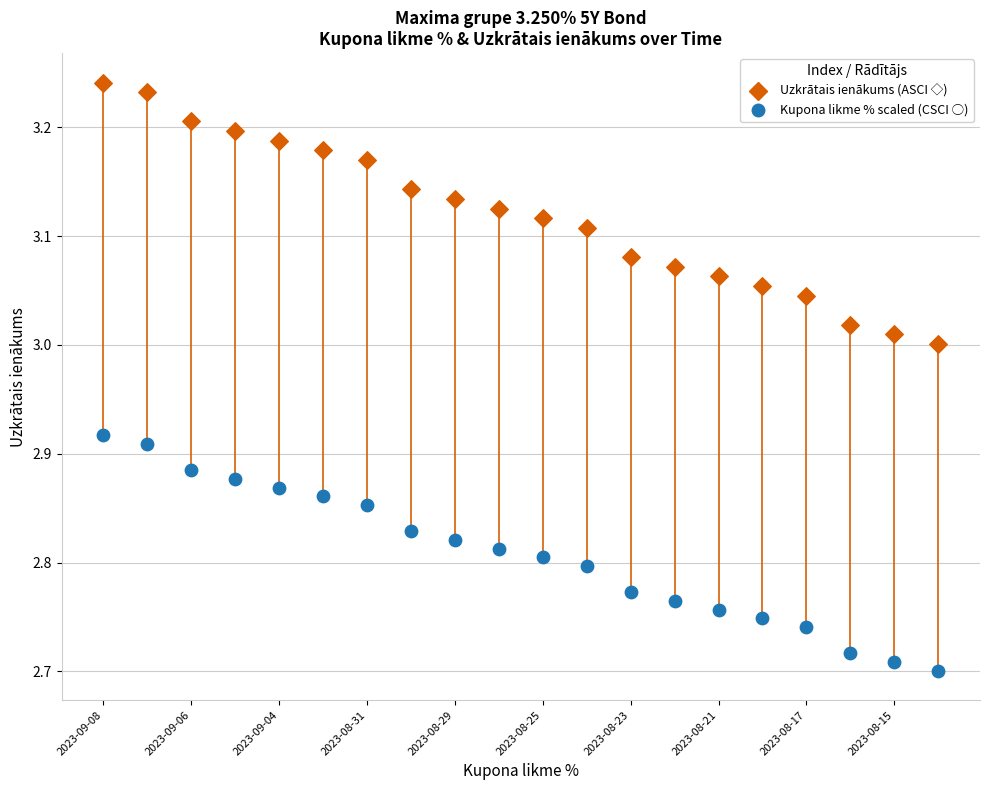

Across all data points, what is the range of Y values (max minus min)?

0.5